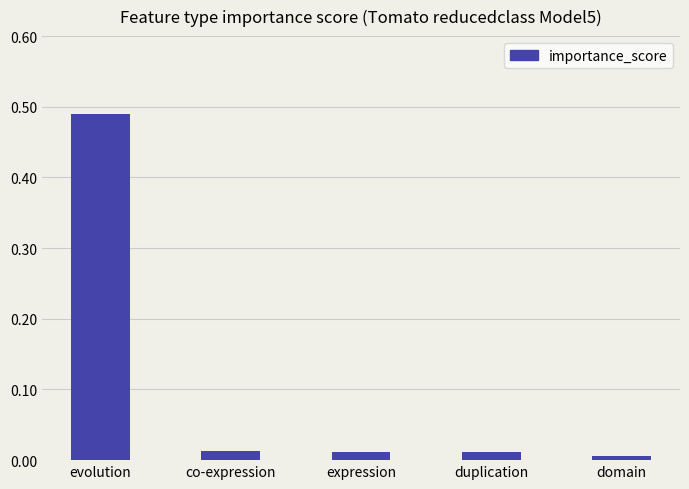

What is the average value?

0.1